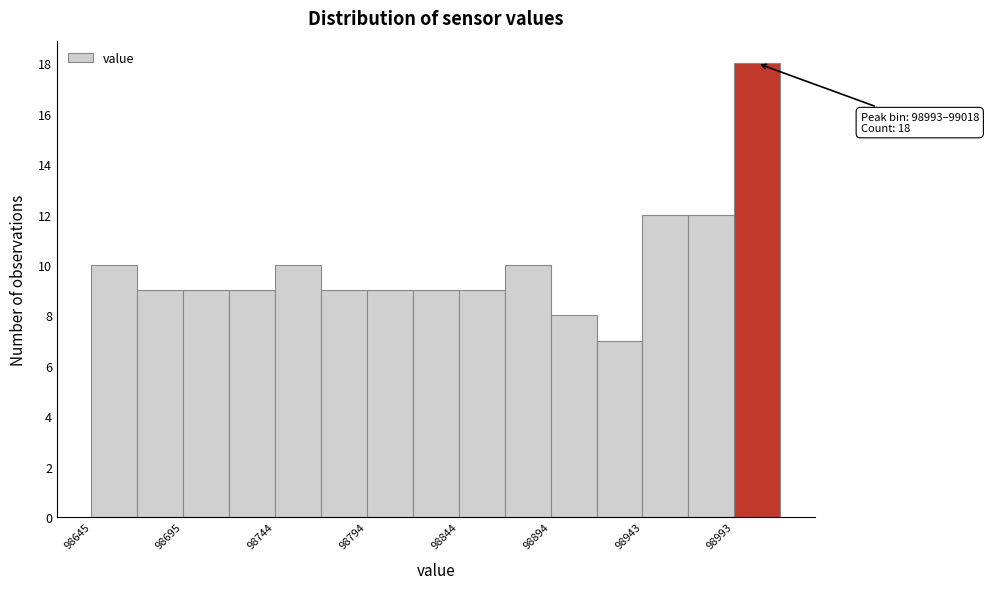

Over which range of the x-axis is the bar tallest?

98995 to 99020